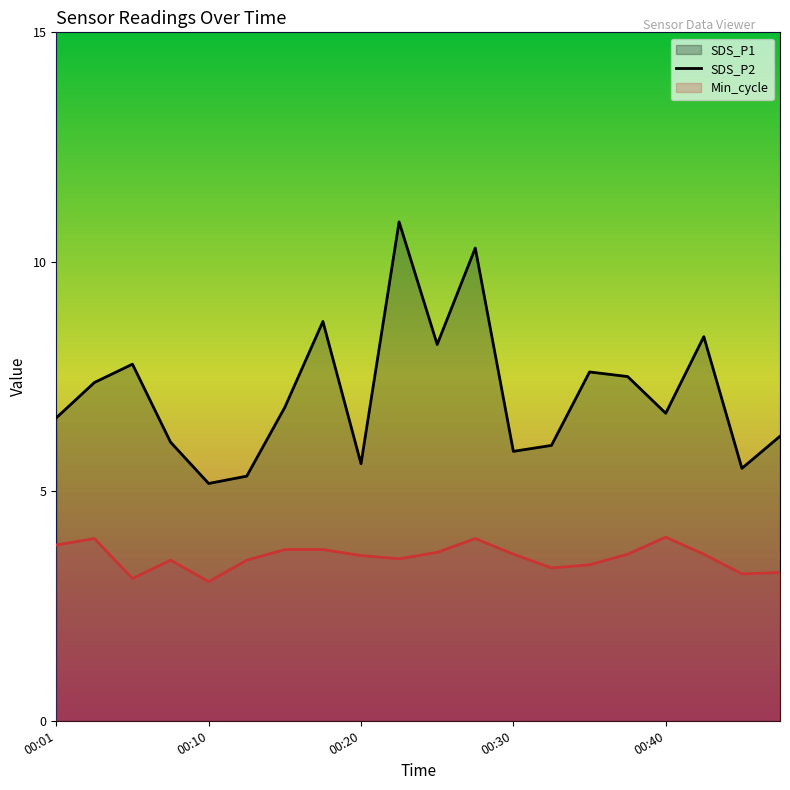

The value of SDS_P1 at 00:25 is 12.1. True or false?

False